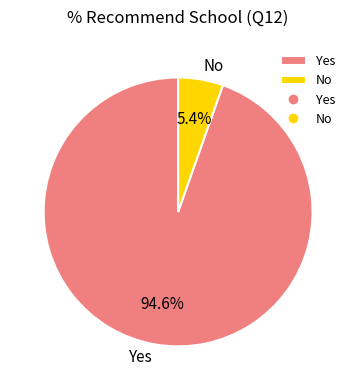

What percentage is the Yes slice, to the nearest percent?

95%